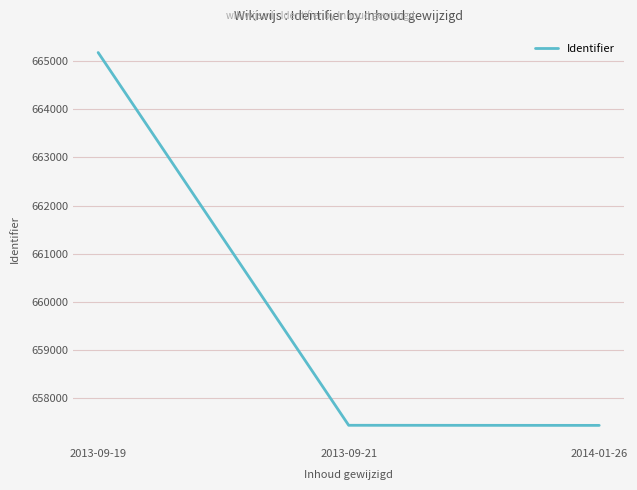

Count the number of data series in this chart.

1